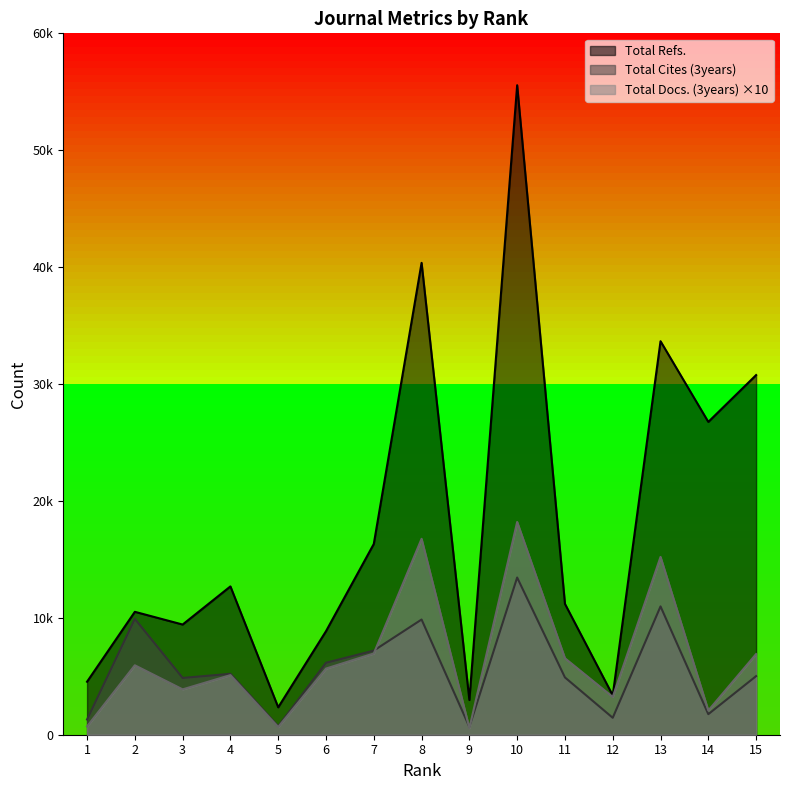

At 9, list the series in order from largest to smallest.

Total Refs., Total Cites (3years), Total Docs. (3years)